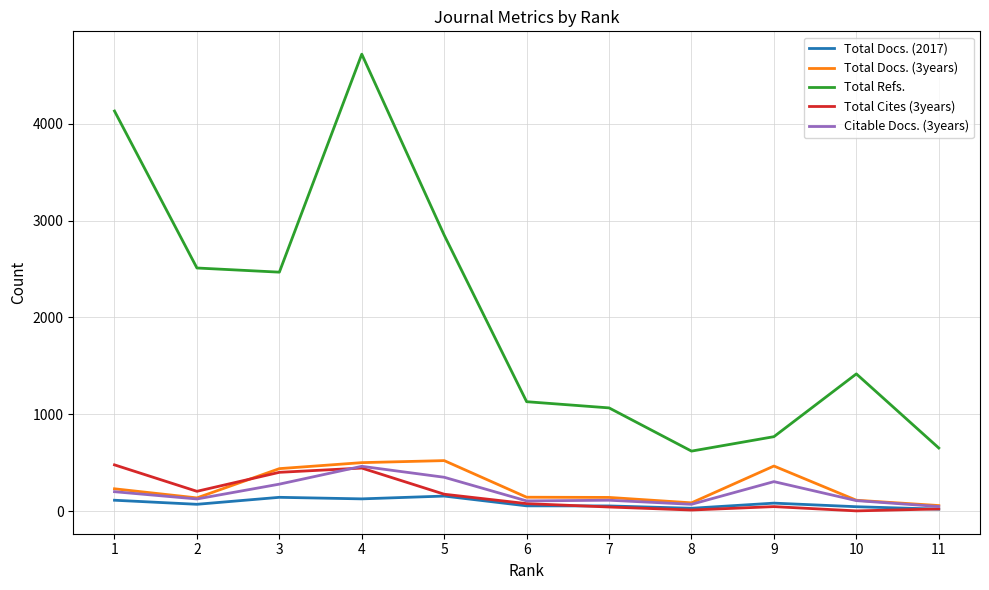

What is the spread (max minus min) of values at 2?

2439